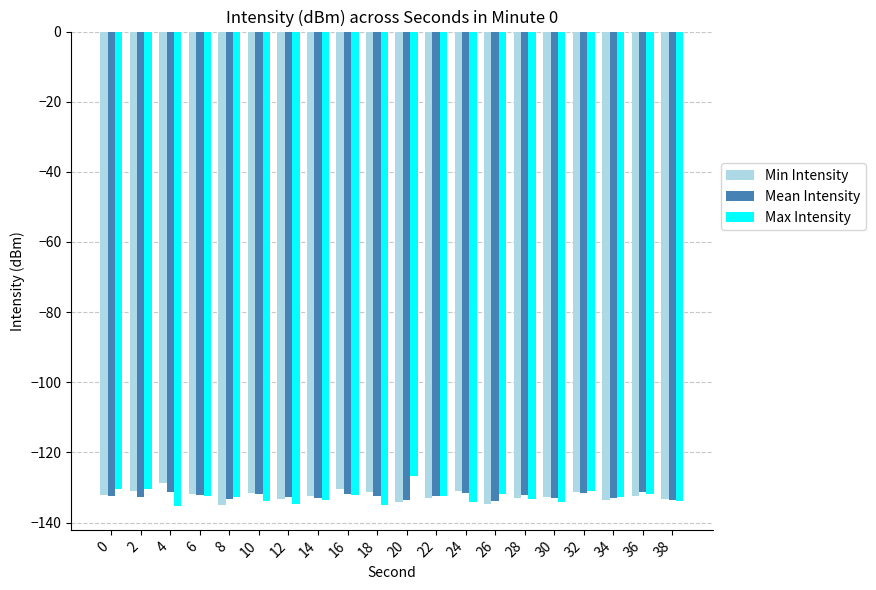

What value does the Mean Intensity series have at 14?

-133.1